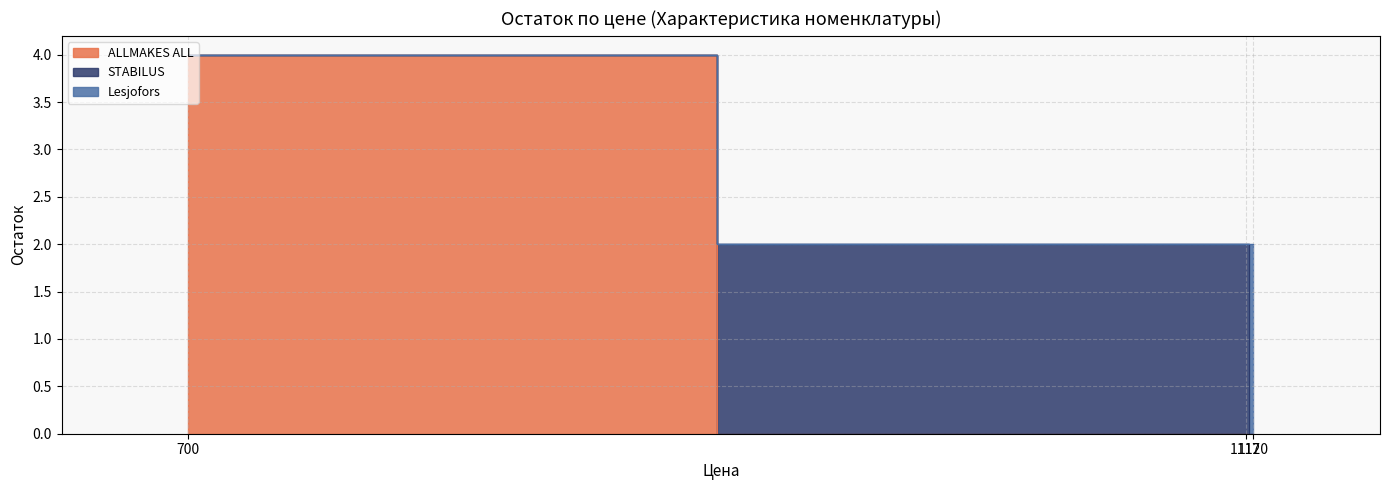

What is the sum of all Lesjofors values?

4